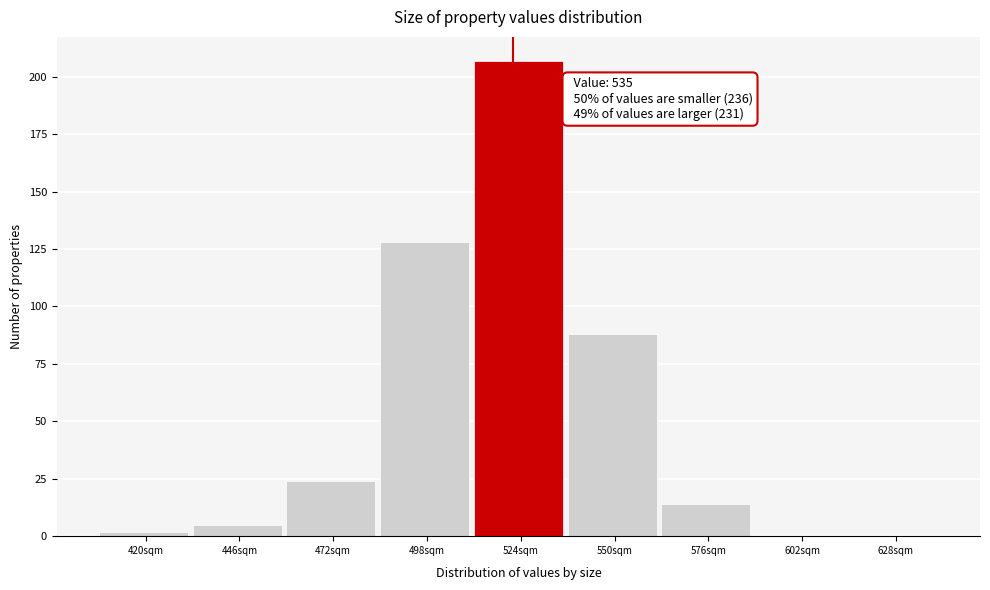

Reading left to right, what are all the values shown in this chart?

420sqm=2	446sqm=5	472sqm=24	498sqm=128	524sqm=207	550sqm=88	576sqm=14	602sqm=0	628sqm=0